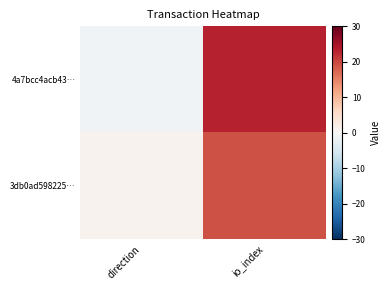

Which series has the largest range (max minus min)?

4a7bcc4acb43…